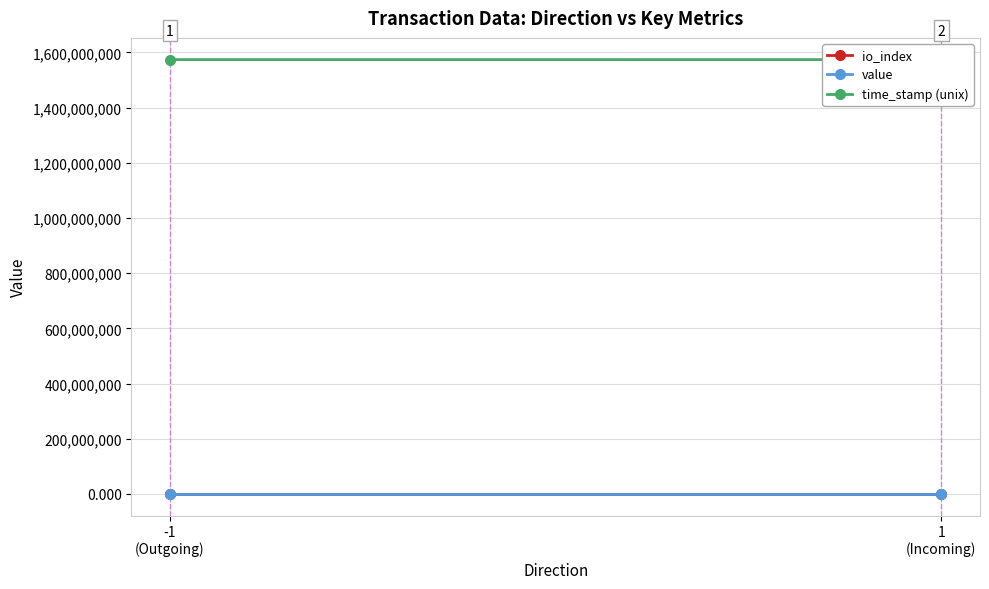

How many data points in io_index are less than 60?

1